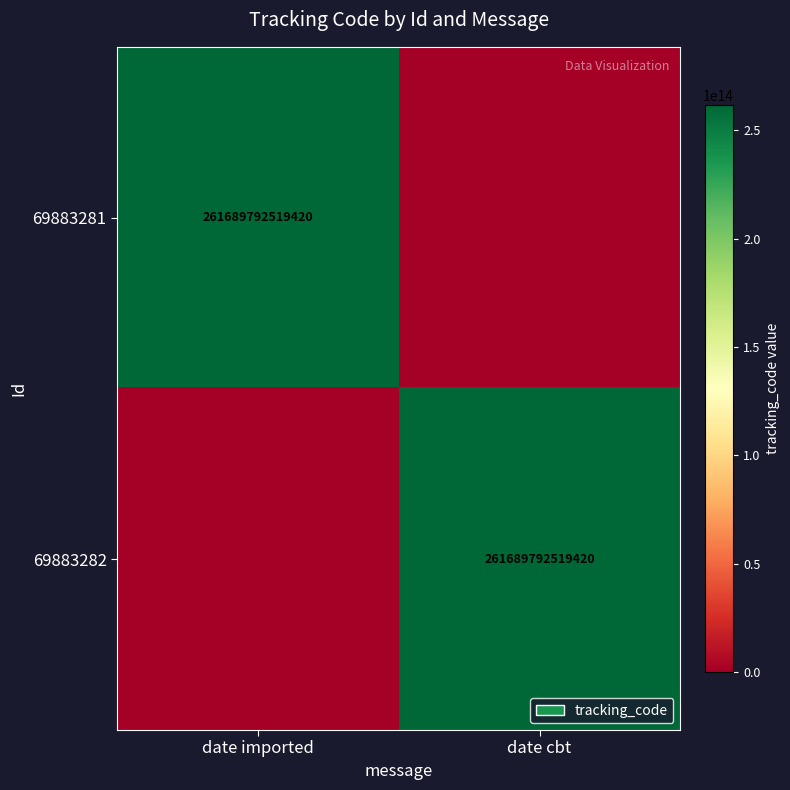

At how many categories does at least one series exceed 102585376513339?

2